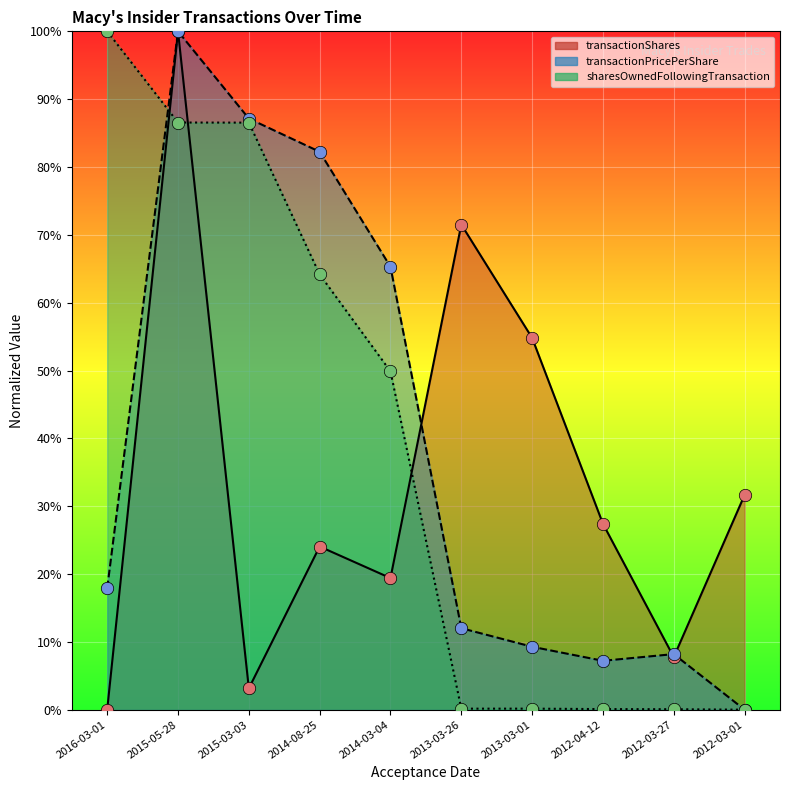

What is the total value across all series at 2016-03-01?

117.9